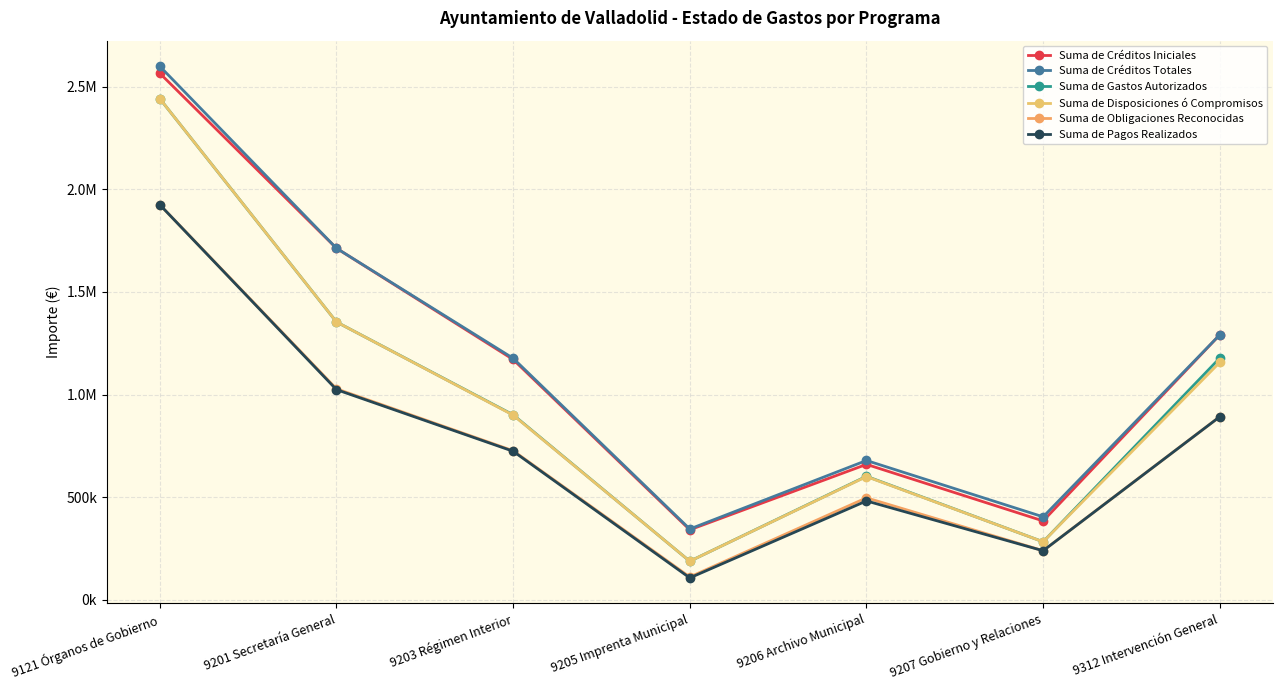

Which series has the widest spread of values?

Suma de Créditos Totales